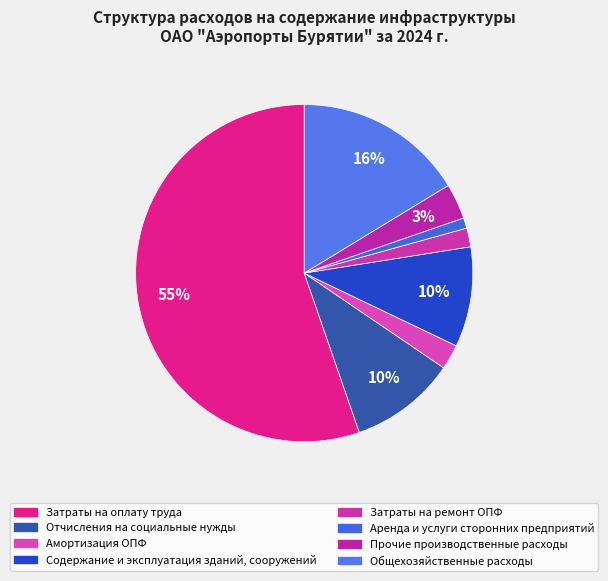

Which slice is the largest?

Затраты на оплату труда